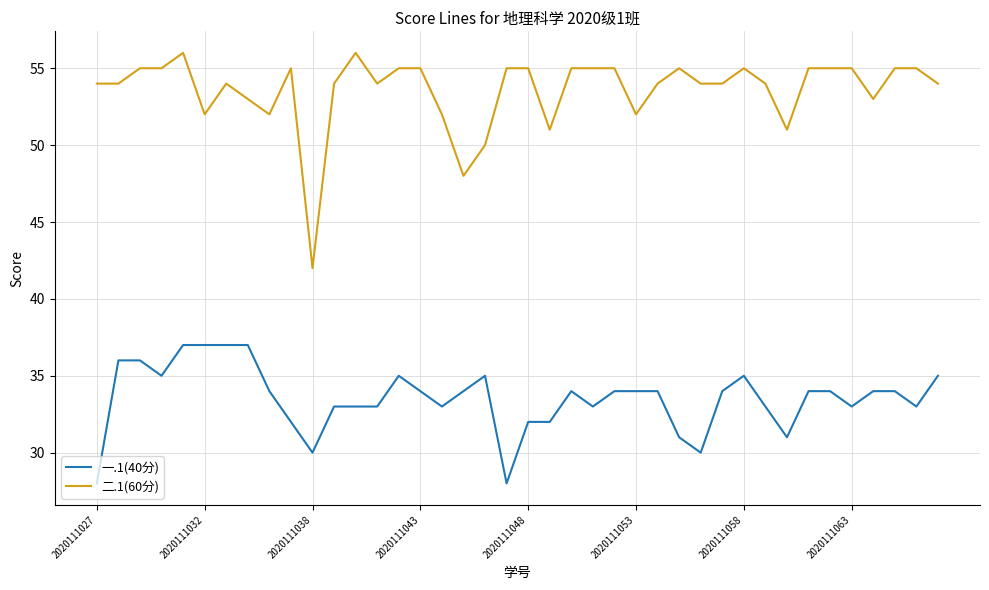

What is the difference between the maximum and minimum values in the 一.1(40分) series?

9